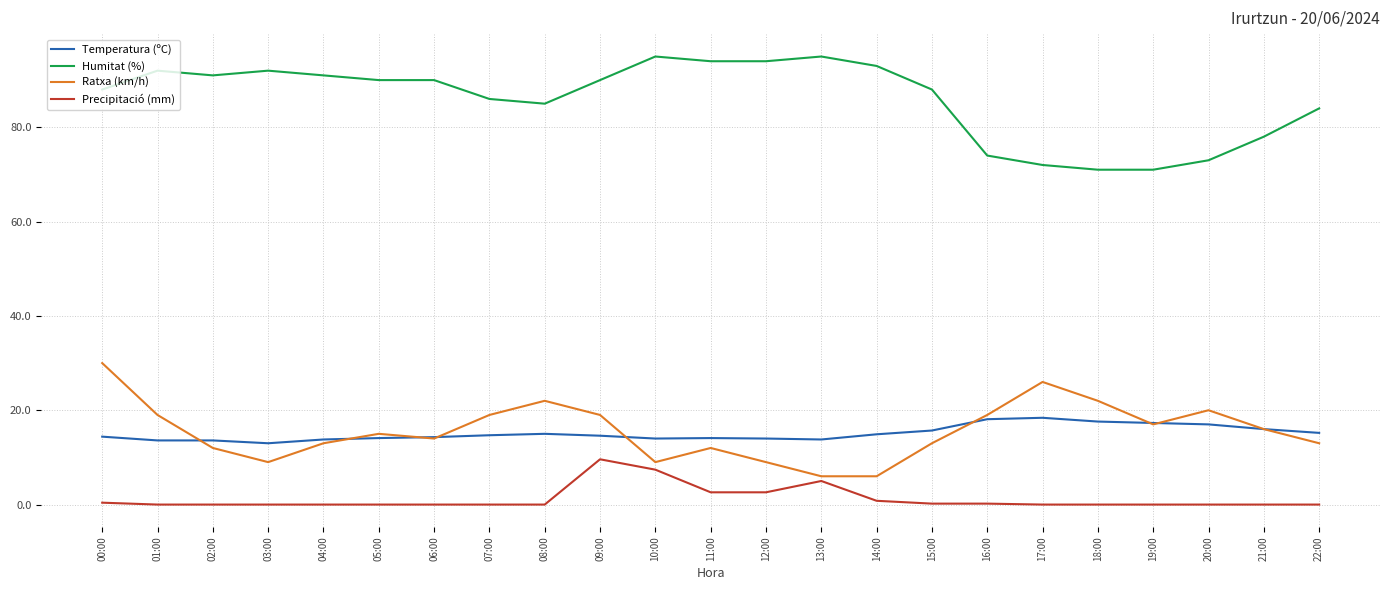

True or false: Ratxa (km/h) has more than 1 points higher than both neighbors.

True